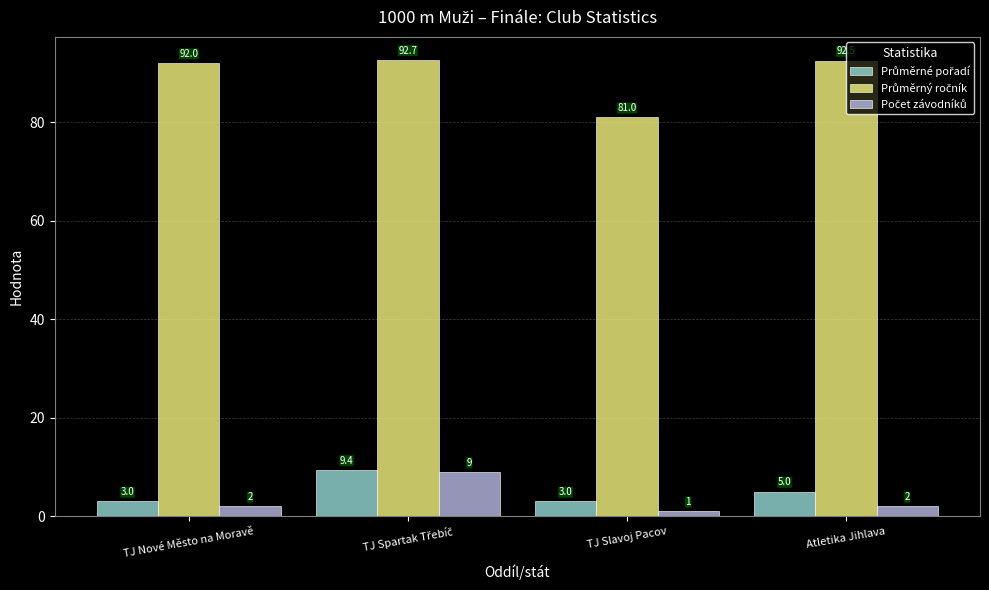

What is the difference between the highest and lowest values at Atletika Jihlava?

90.5